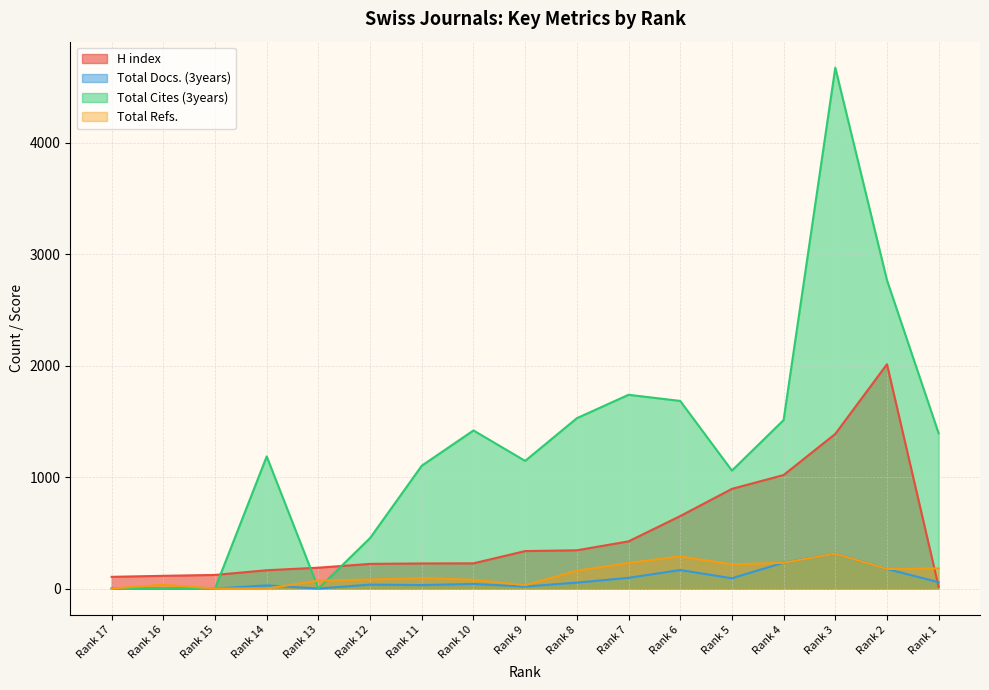

How many times do Total Cites (3years) and Total Refs. cross each other?

2